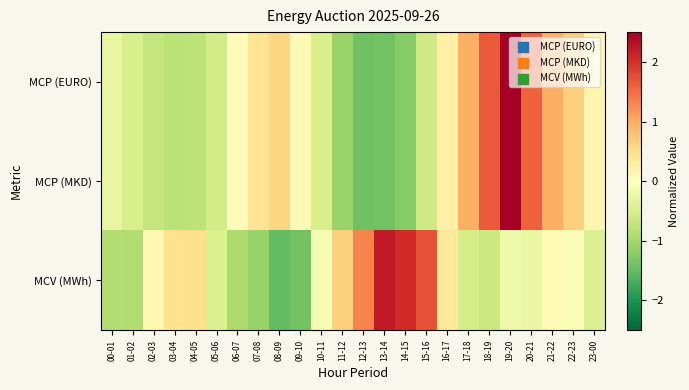

Reading left to right, extract all data points from this chart.

MCP (EURO): 00-01=-0.3	01-02=-0.5	02-03=-0.7	03-04=-0.8	04-05=-0.8	05-06=-0.6	06-07=0.0	07-08=0.4	08-09=0.6	09-10=0.1	10-11=-0.5	11-12=-1.1	12-13=-1.4	13-14=-1.4	14-15=-1.2	15-16=-0.6	16-17=0.2	17-18=1.0	18-19=1.7	19-20=2.5	20-21=1.6	21-22=1.0	22-23=0.6	23-00=0.1
MCP (MKD): 00-01=-0.3	01-02=-0.5	02-03=-0.7	03-04=-0.8	04-05=-0.8	05-06=-0.6	06-07=0.0	07-08=0.4	08-09=0.6	09-10=0.1	10-11=-0.5	11-12=-1.1	12-13=-1.4	13-14=-1.4	14-15=-1.2	15-16=-0.6	16-17=0.2	17-18=1.0	18-19=1.7	19-20=2.5	20-21=1.6	21-22=1.0	22-23=0.6	23-00=0.1
MCV (MWh): 00-01=-0.9	01-02=-0.9	02-03=0.1	03-04=0.5	04-05=0.5	05-06=-0.5	06-07=-0.9	07-08=-1.1	08-09=-1.5	09-10=-1.4	10-11=-0.1	11-12=0.7	12-13=1.3	13-14=2.2	14-15=2.1	15-16=1.7	16-17=0.3	17-18=-0.5	18-19=-0.6	19-20=-0.2	20-21=-0.3	21-22=0.1	22-23=-0.1	23-00=-0.4